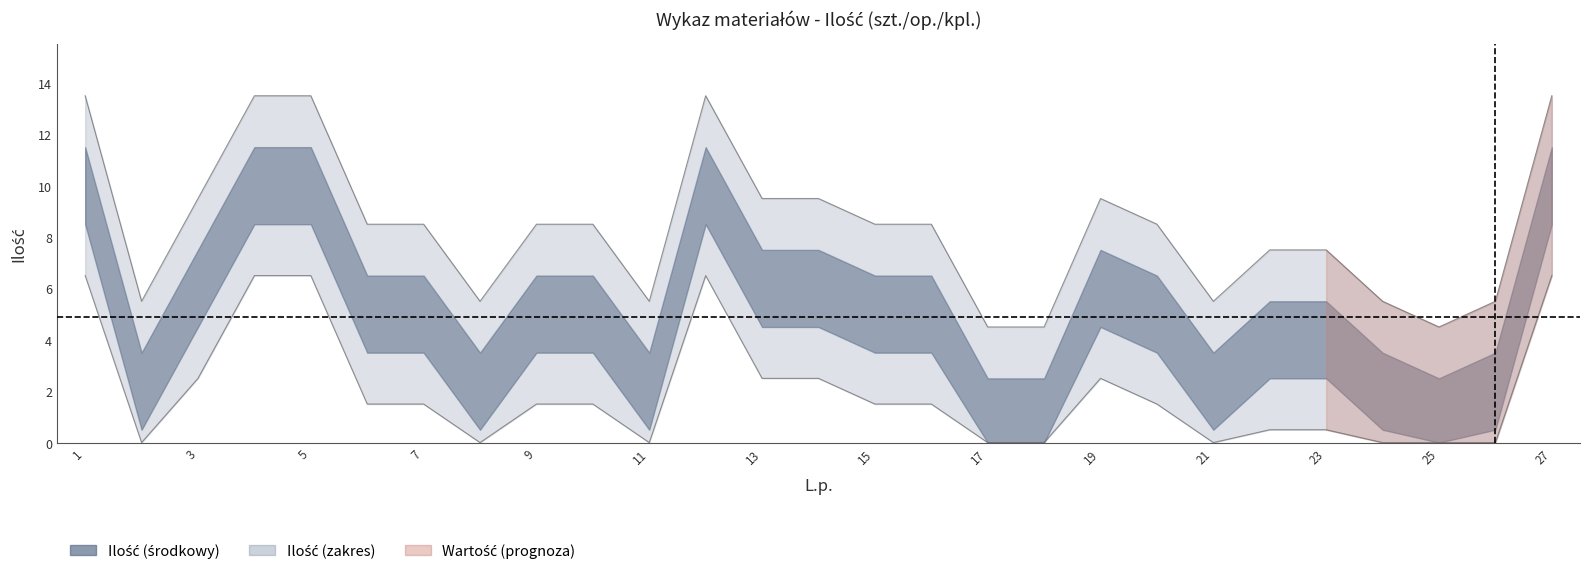

Does the chart display data point markers on the line(s)?

No